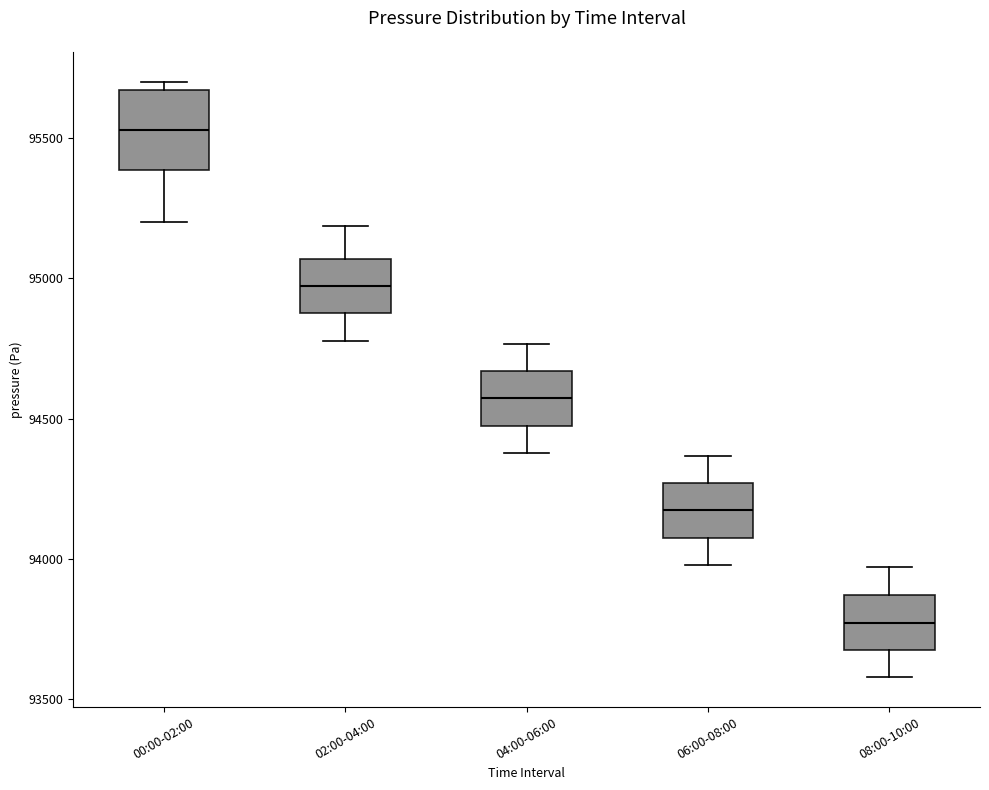

Which box's median line is the highest?

00:00-02:00